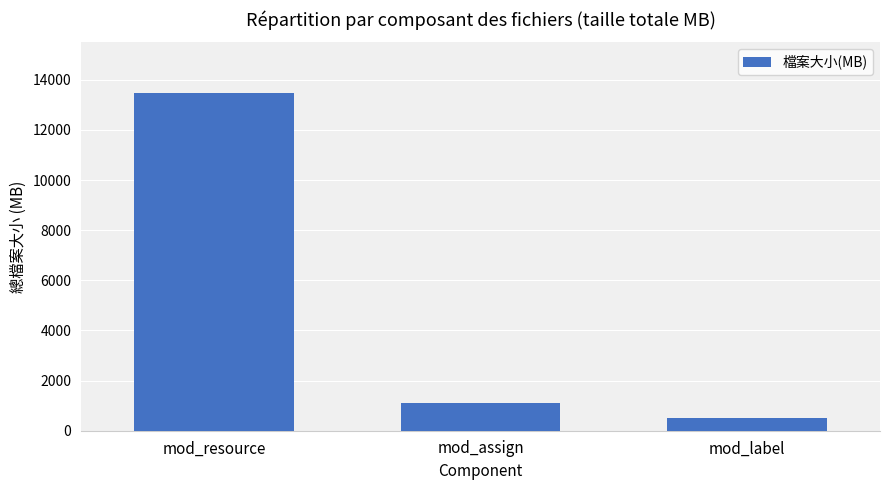

What is the value of the 2nd bar from the left?

1096